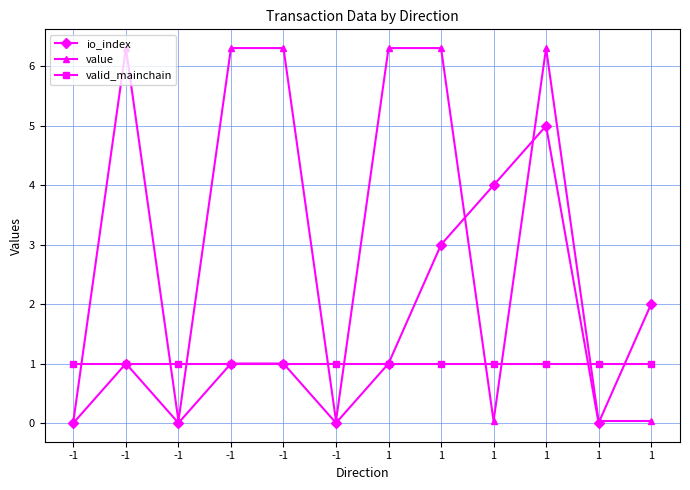

Is it true that valid_mainchain equals 0.4 at -1?

False